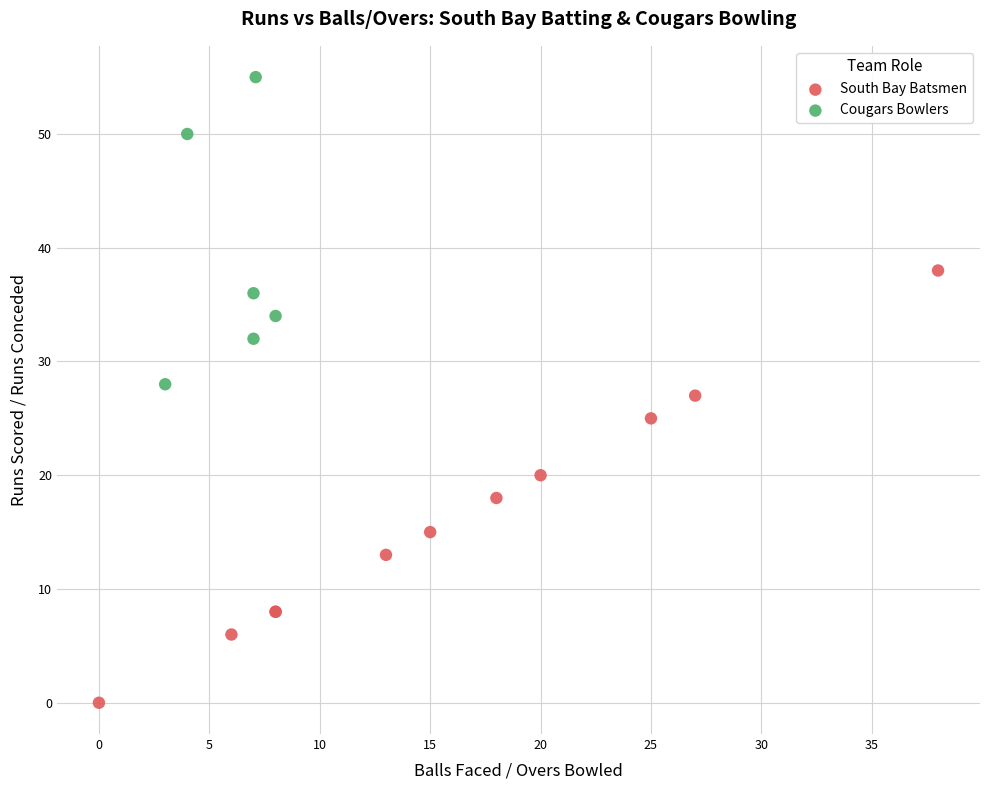

Which series contains the lowest Y value?

South Bay Batsmen